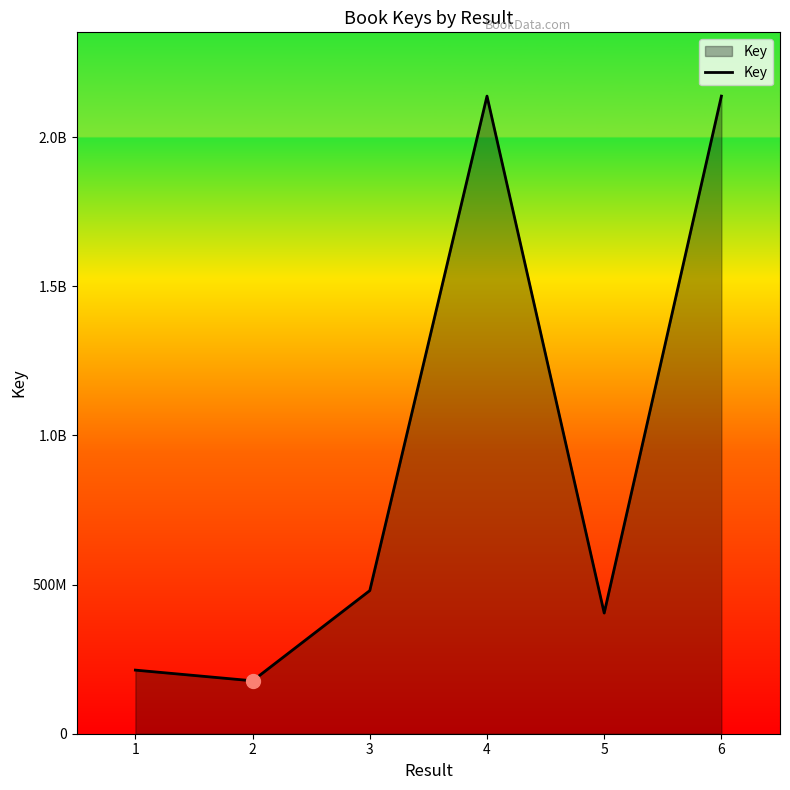

What is the ratio of the value at 2 to the value at 1?

0.8